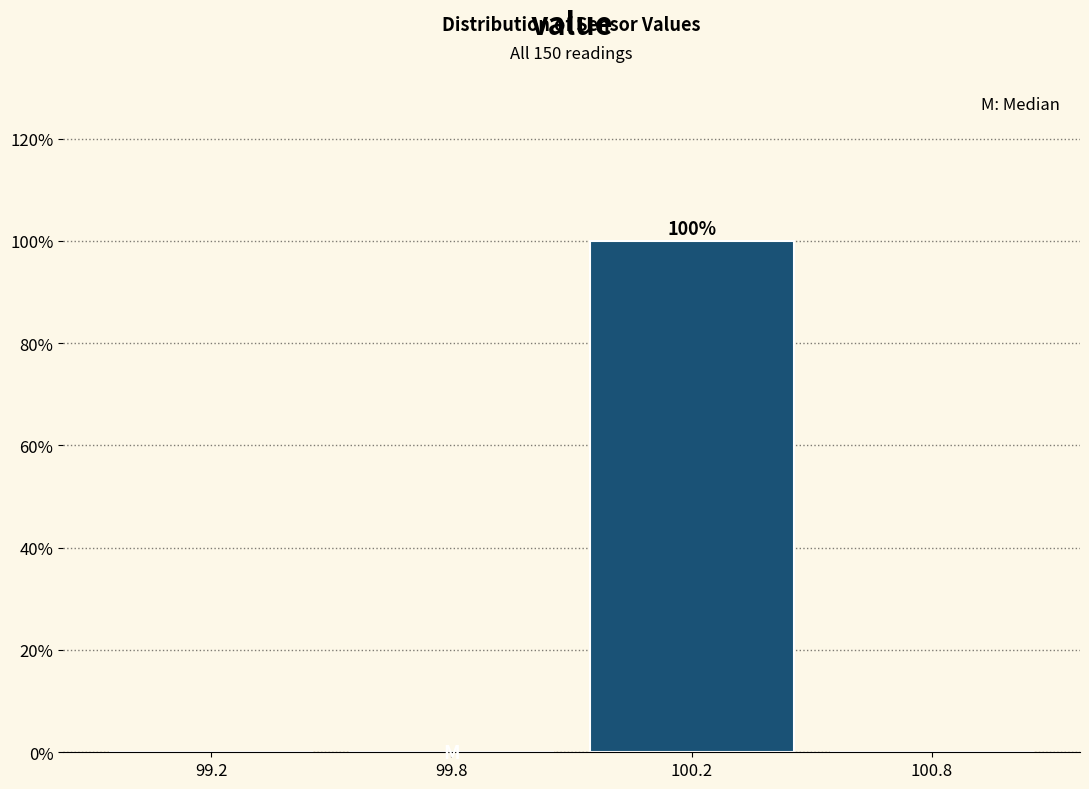

Reading right to left, list all the values displayed in this chart.

100.8=0	100.2=100	99.8=0	99.2=0